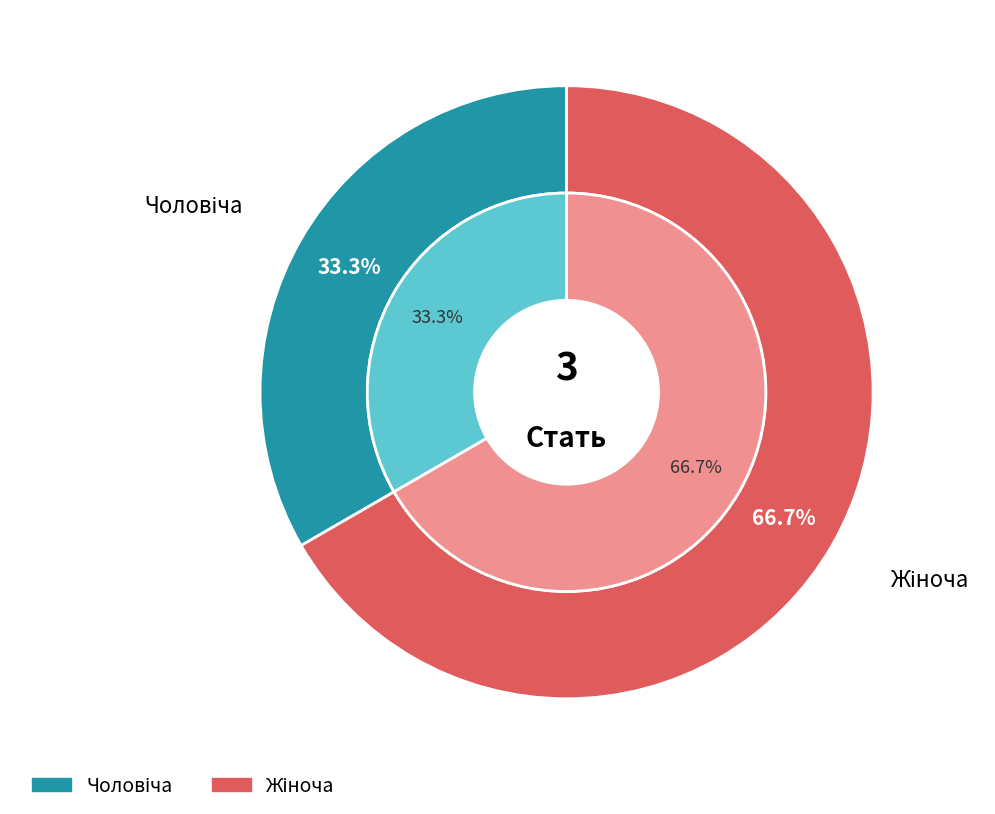

Is the sum of Жіноча and Чоловіча greater than half?

Yes